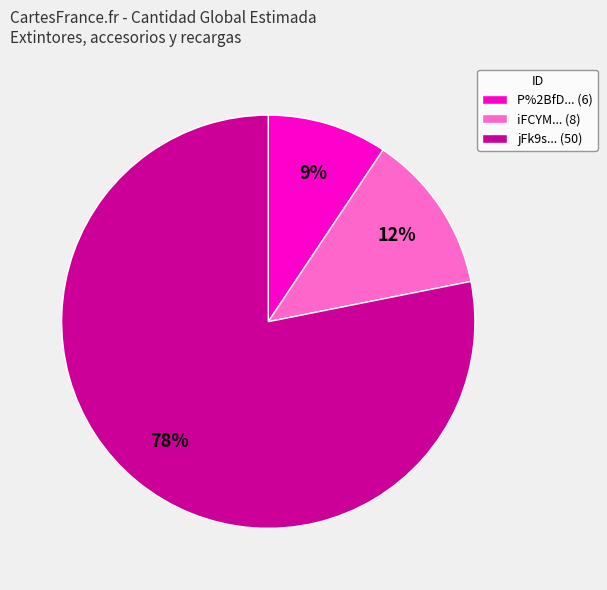

Which has a higher value, P%2BfD... (6) or iFCYM... (8)?

iFCYM... (8)